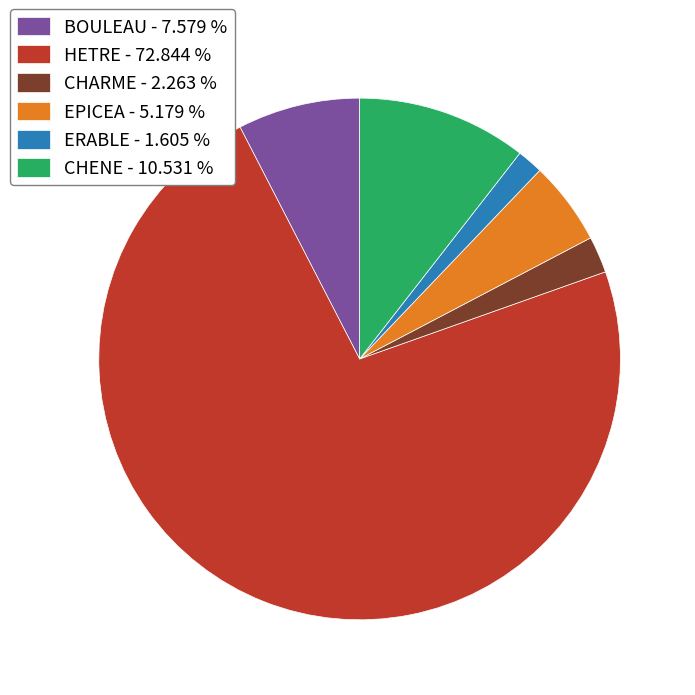

Which has a higher value, CHARME - 2.263 % or ERABLE - 1.605 %?

CHARME - 2.263 %